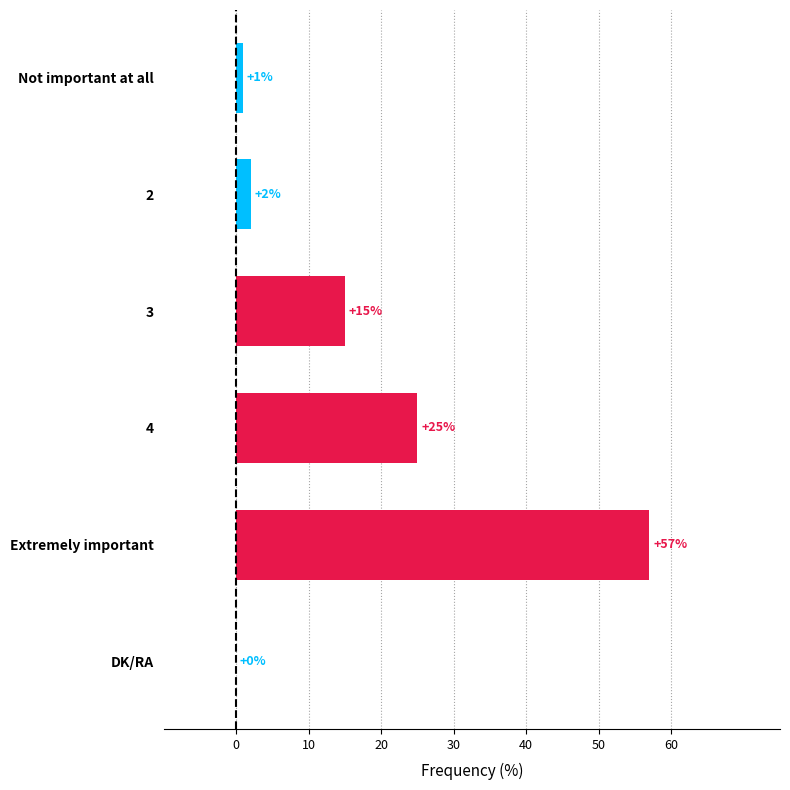

The value at Extremely important is 30. True or false?

False